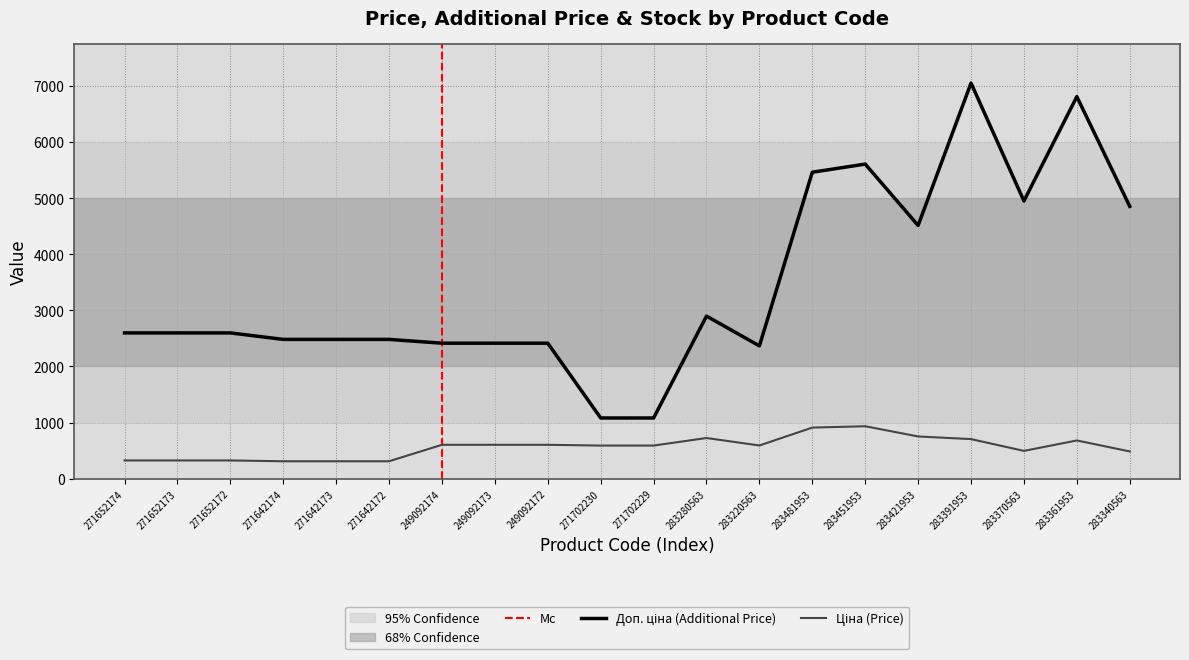

Reading left to right, list all the values displayed in this chart.

Ціна: 271652174=324.8	271652173=324.8	271652172=324.8	271642174=310.3	271642173=310.3	271642172=310.3	249092174=603.7	249092173=603.7	249092172=603.7	271702230=589.9	271702229=589.9	283280563=724.5	283220563=591.6	283481953=910.4	283451953=934.5	283421953=752.2	283391953=705.1	283370563=495.0	283361953=681.0	283340563=485.4
Доп. ціна: 271652174=2598.3	271652173=2598.3	271652172=2598.3	271642174=2482.4	271642173=2482.4	271642172=2482.4	249092174=2414.8	249092173=2414.8	249092172=2414.8	271702230=1081.7	271702229=1081.7	283280563=2897.8	283220563=2366.5	283481953=5462.3	283451953=5607.2	283421953=4513.3	283391953=7051.3	283370563=4950.4	283361953=6809.8	283340563=4853.8